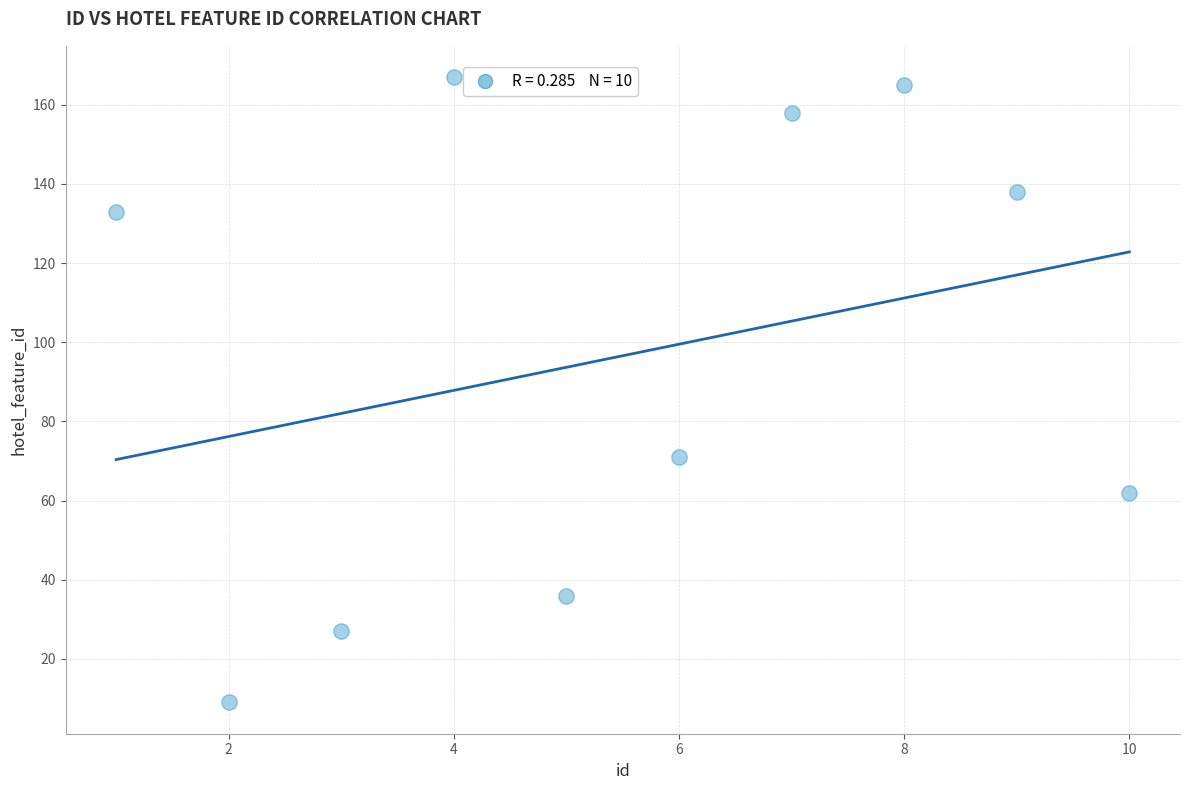

What Y value in the scatter plot is closest to 88?

71